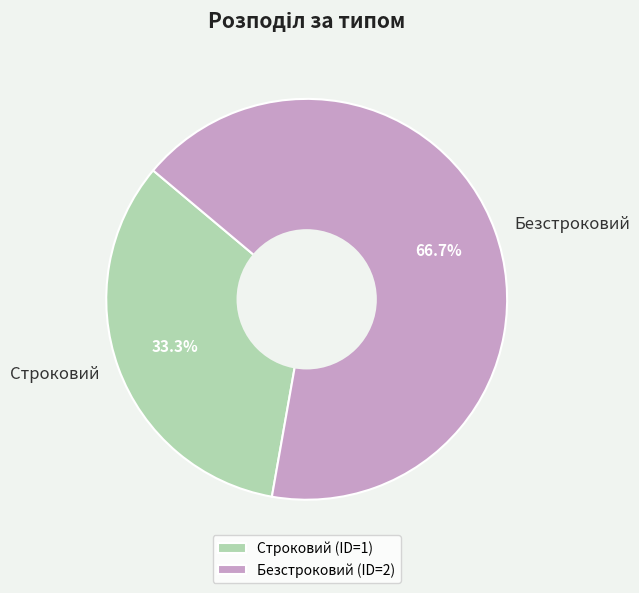

Approximately how many times larger is the value at Строковий compared to Безстроковий?

0.5